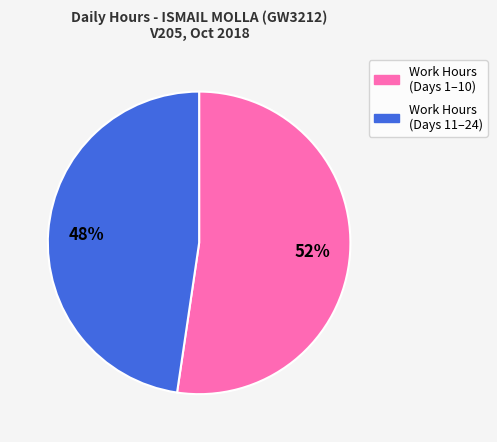

Is there a majority slice in this chart?

Yes